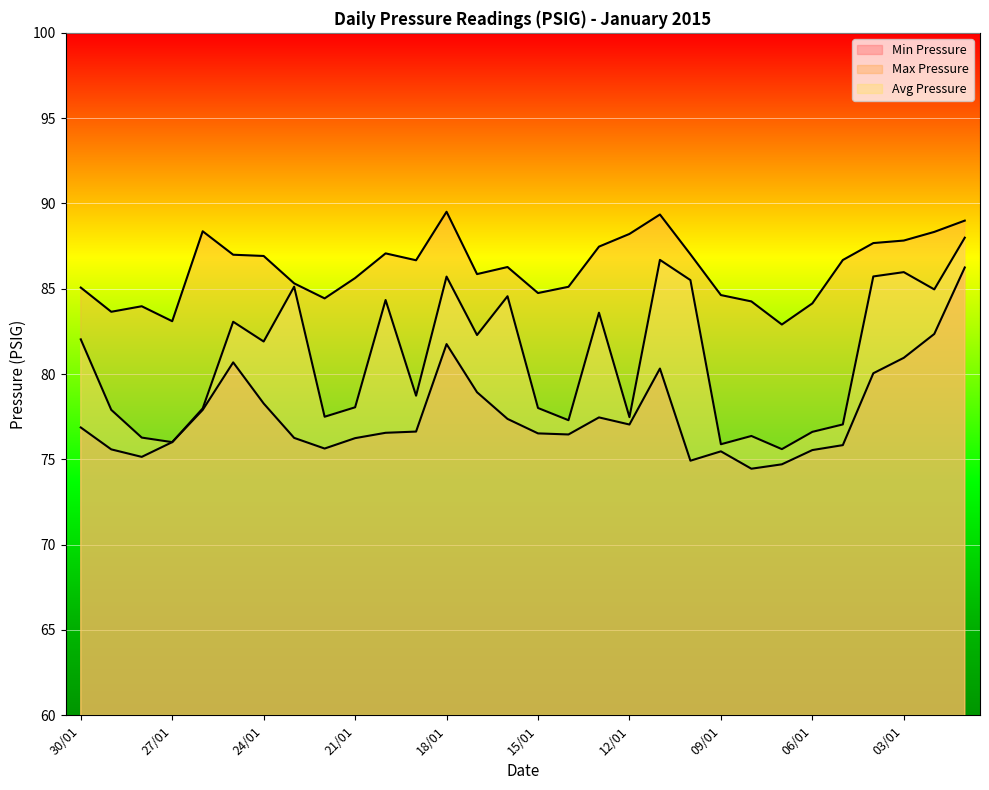

How many lines are shown in the chart?

3